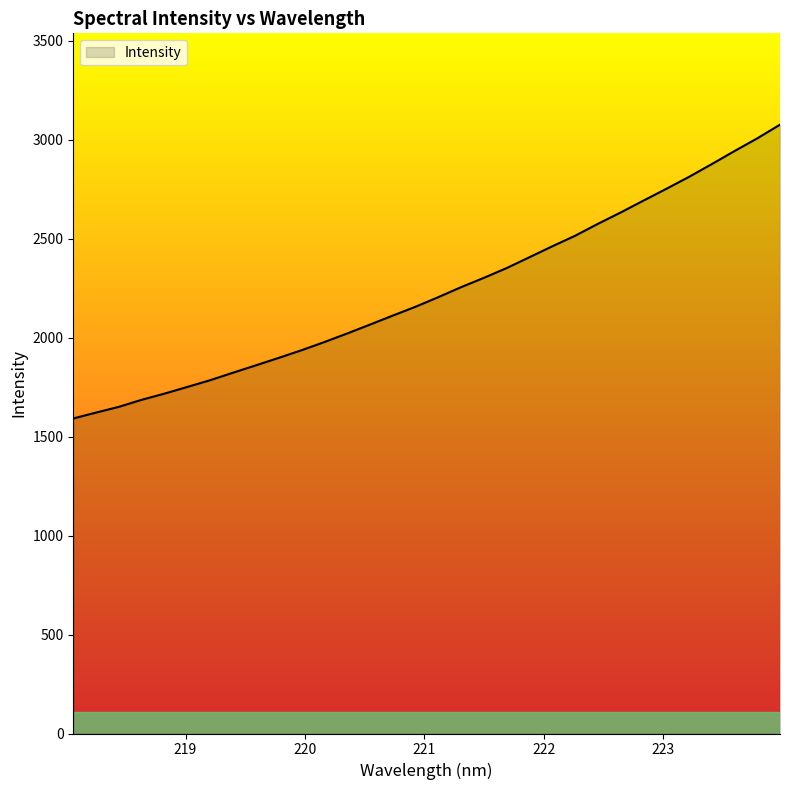

What is the maximum value shown in the chart?

3076.6